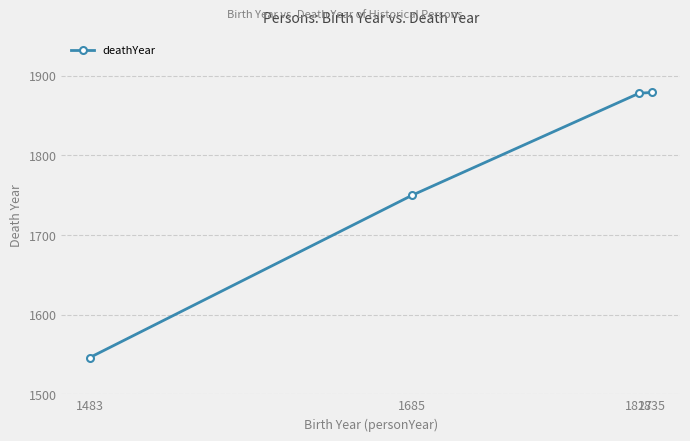

What is the value of the 2nd point from the left?

1750